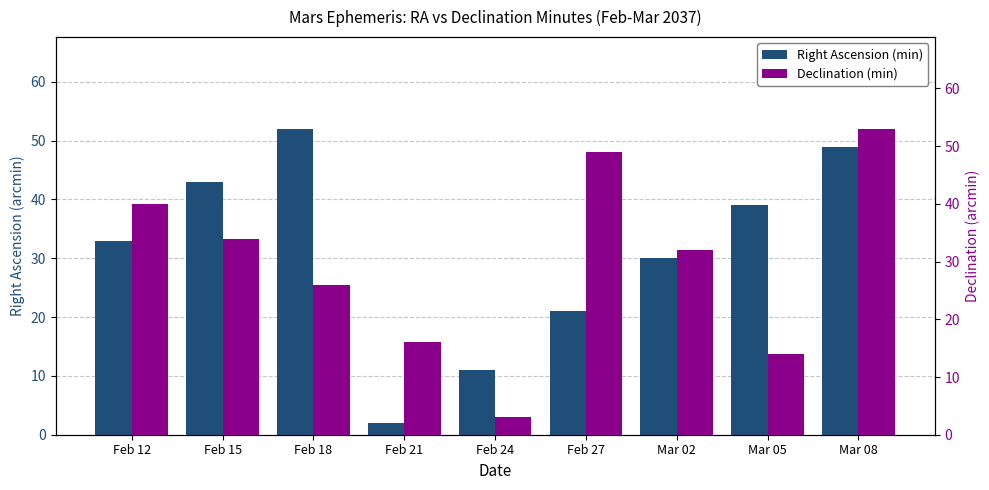

Reading left to right, list all the values displayed in this chart.

Right Ascension (min): 33	43	52	2	11	21	30	39	49
Declination (min): 40	34	26	16	3	49	32	14	53